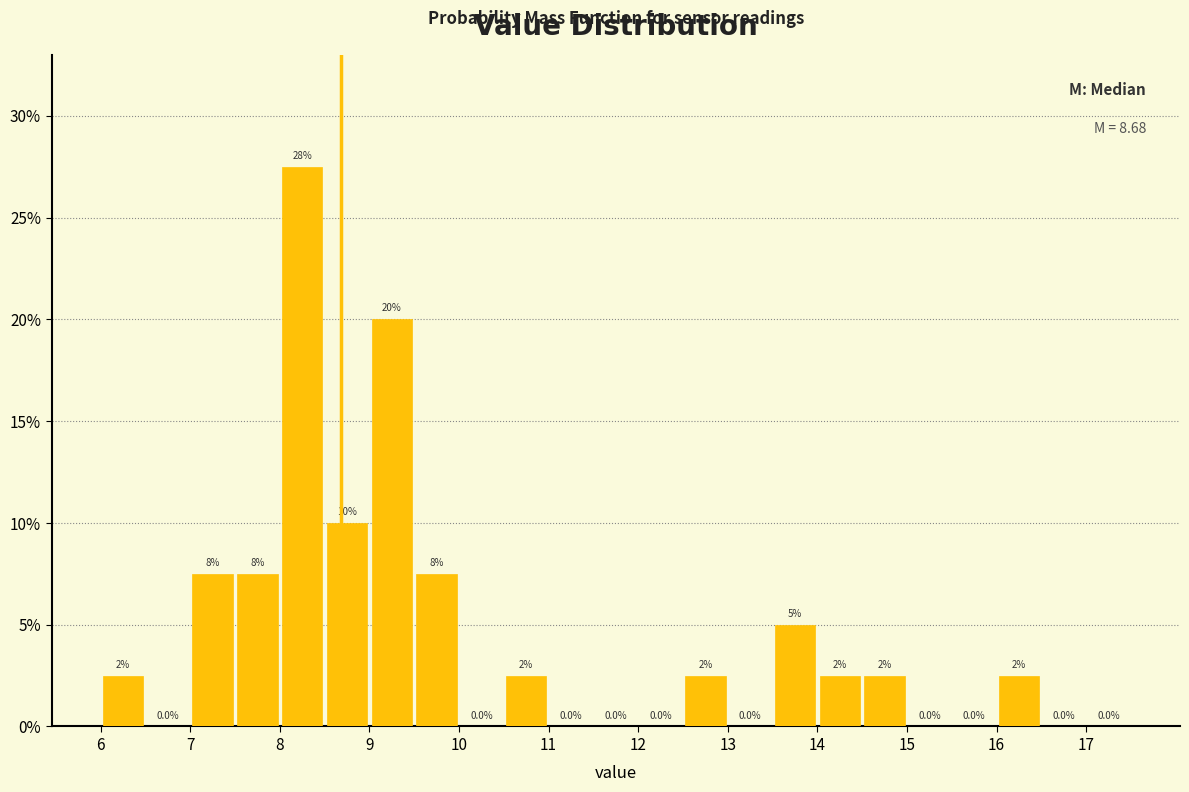

Over which range of the x-axis is the bar tallest?

8.0 to 8.5